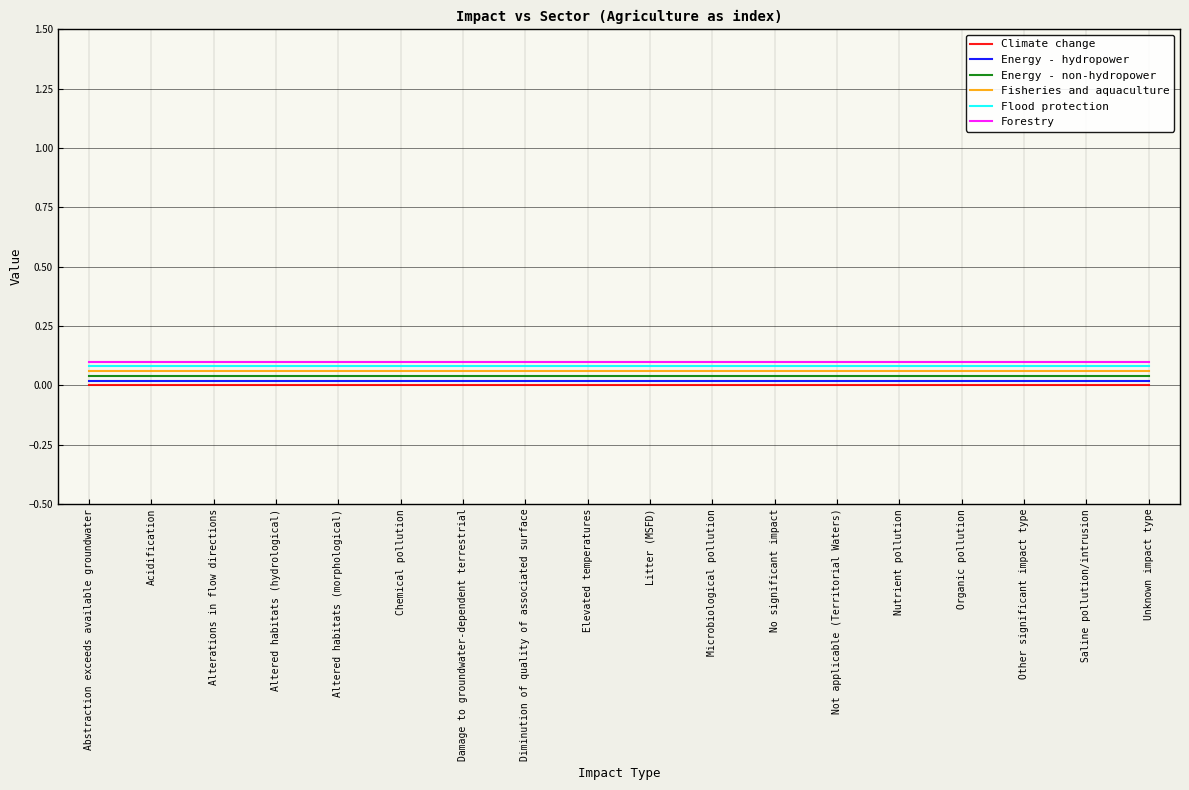

Is the value of Flood protection at Altered habitats (hydrological) greater than the value of Energy - hydropower at Chemical pollution?

Yes